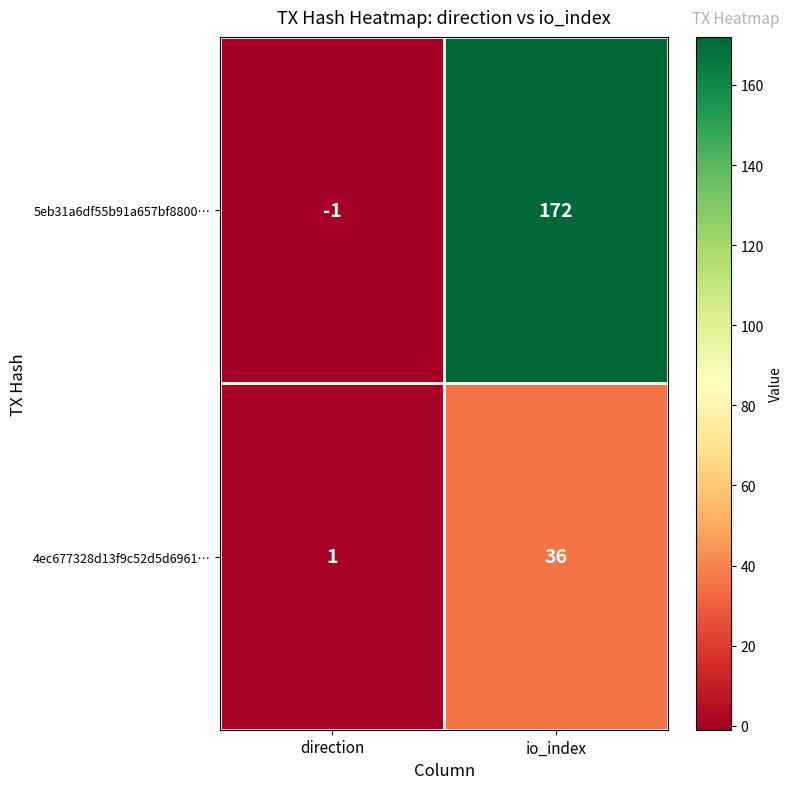

What is the maximum value shown in the chart?

172